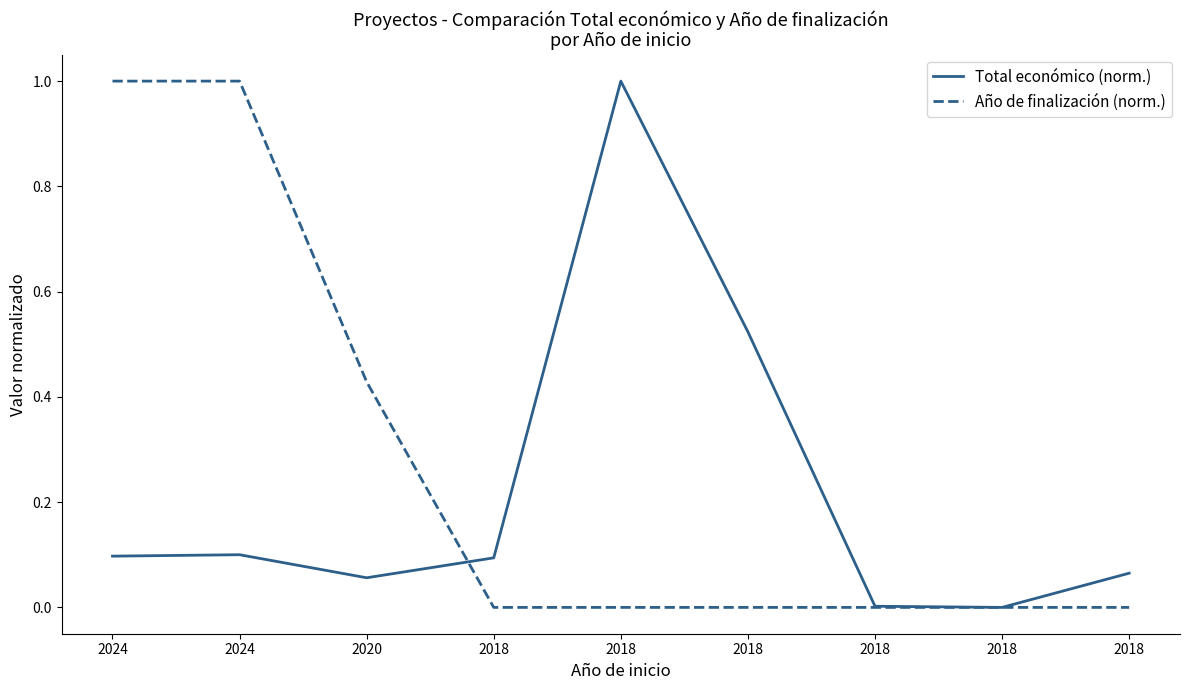

Reading right to left, extract all data points from this chart.

Total económico (norm.): 0.1	0.0	0.0	0.5	1.0	0.1	0.1	0.1	0.1
Año de finalización (norm.): 0.0	0.0	0.0	0.0	0.0	0.0	0.4	1.0	1.0